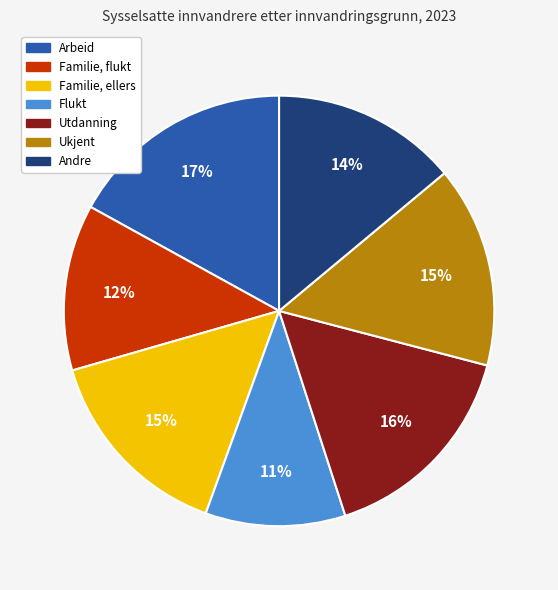

What is the largest slice in the pie chart?

Arbeid